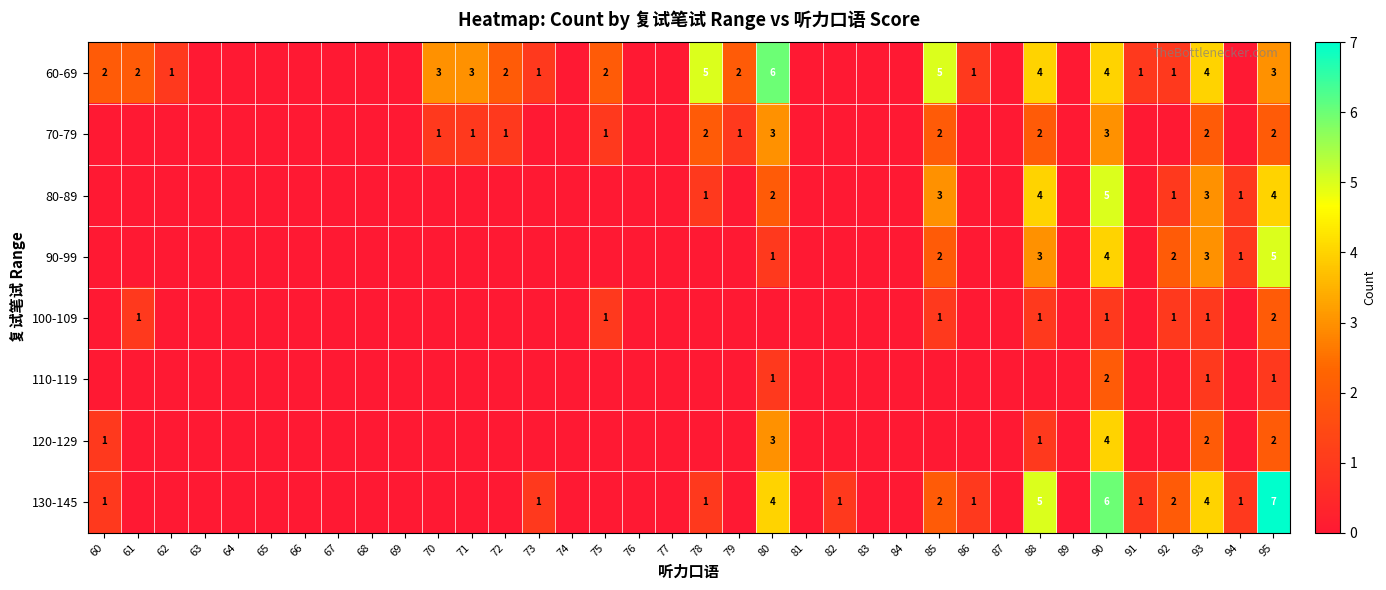

What is the total value across all series at 93?

20